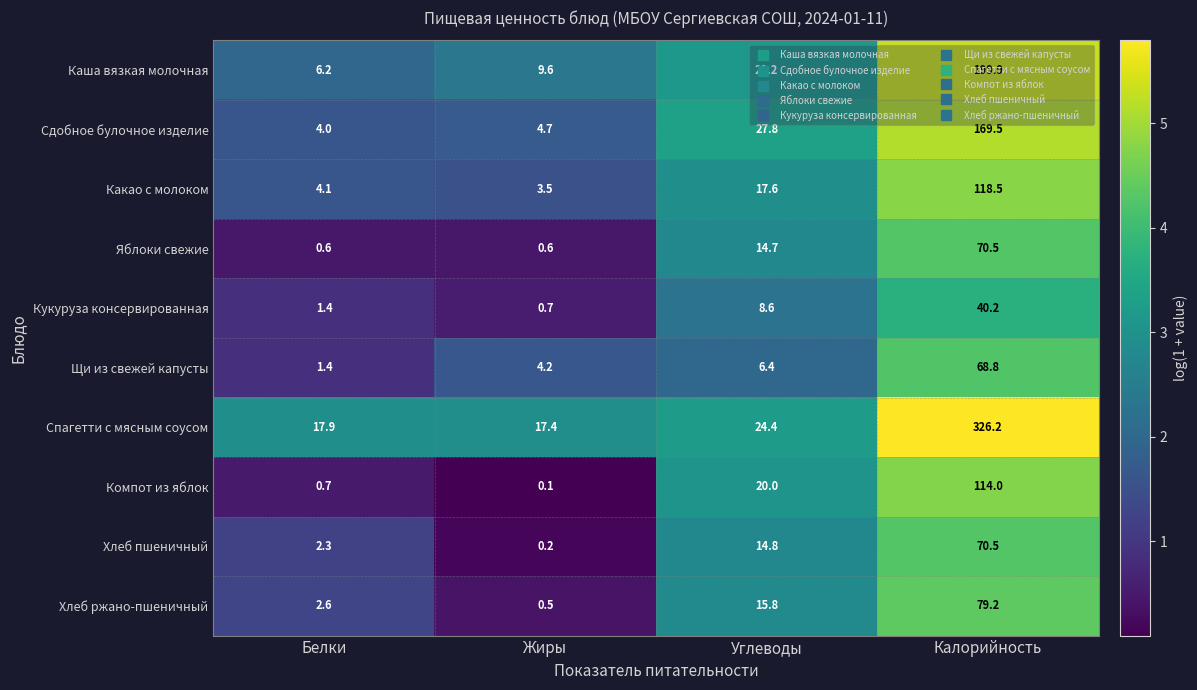

What is the spread (max minus min) of values at Жиры?

17.3